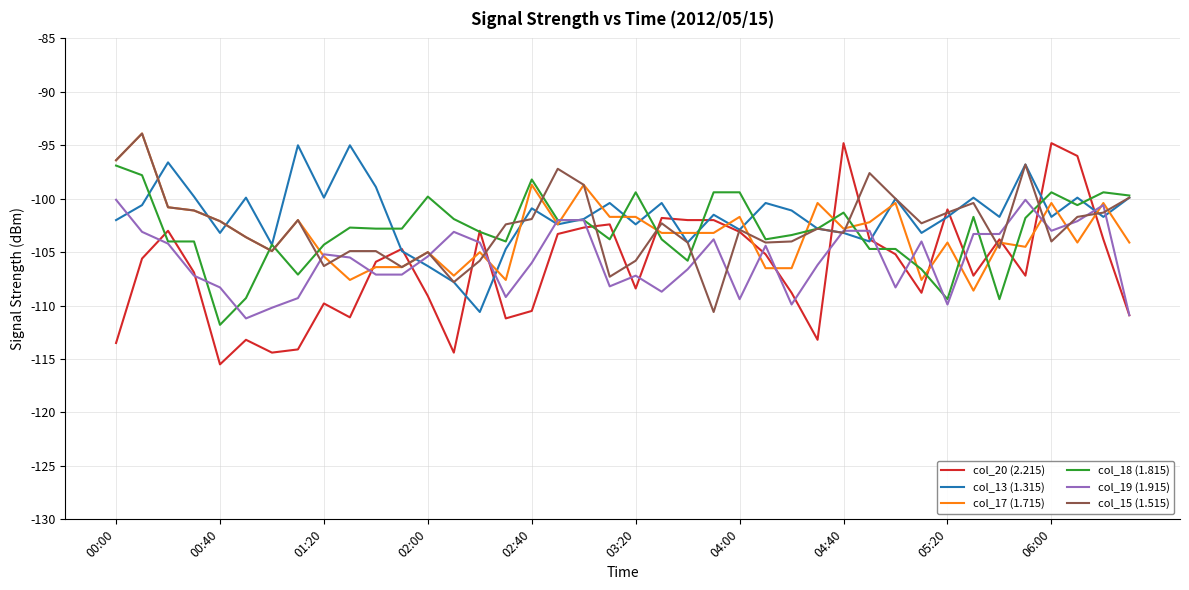

Which series has the largest range (max minus min)?

col_20 (2.215)